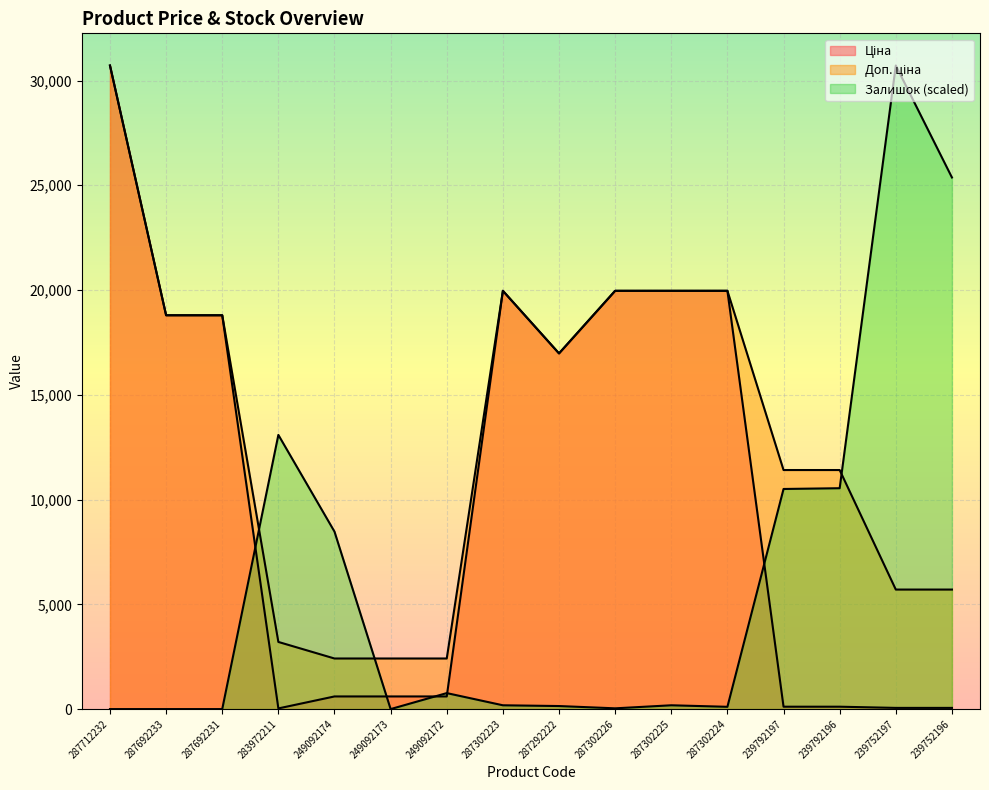

What position from the right is 249092173?

11